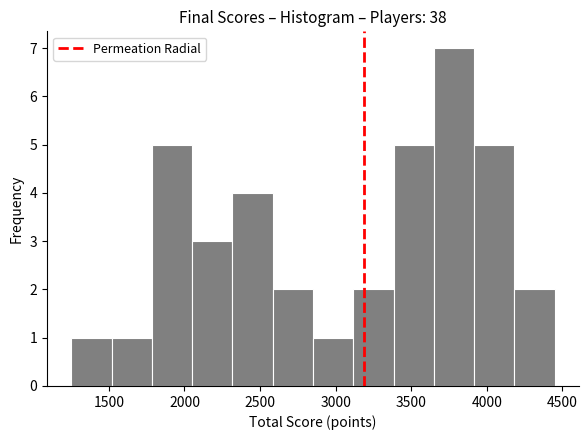

Reading left to right, transcribe this chart: for each bar, give the range it covers on the x-axis and its height. Neither the bar edges nor the heights are printed on the chart, so give them approximately, as read against the axes.

1250 to 1500: 1
1500 to 1800: 1
1800 to 2050: 5
2050 to 2300: 3
2300 to 2600: 4
2600 to 2850: 2
2850 to 3100: 1
3100 to 3400: 2
3400 to 3650: 5
3650 to 3900: 7
3900 to 4200: 5
4200 to 4450: 2